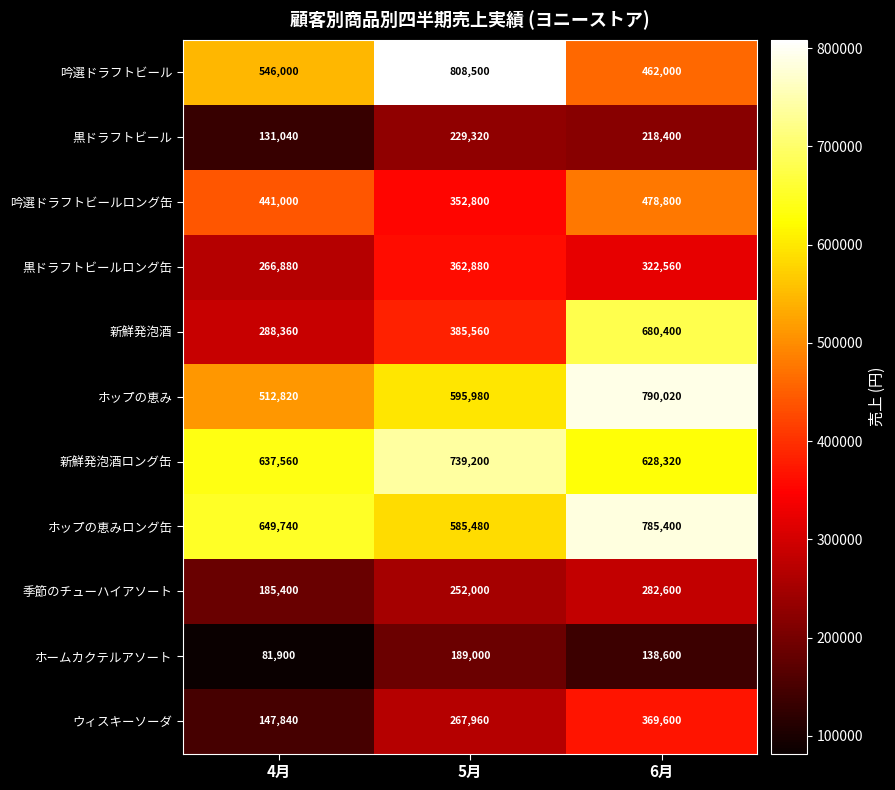

What is the total value across all series at 4月?

3888540